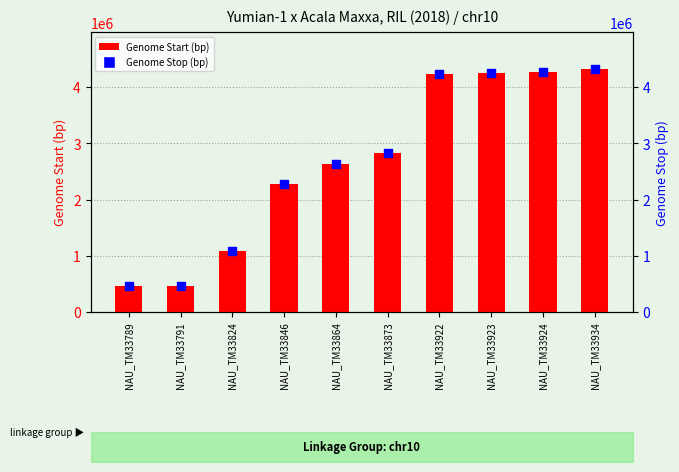

At how many categories does at least one series exceed 3270262?

4